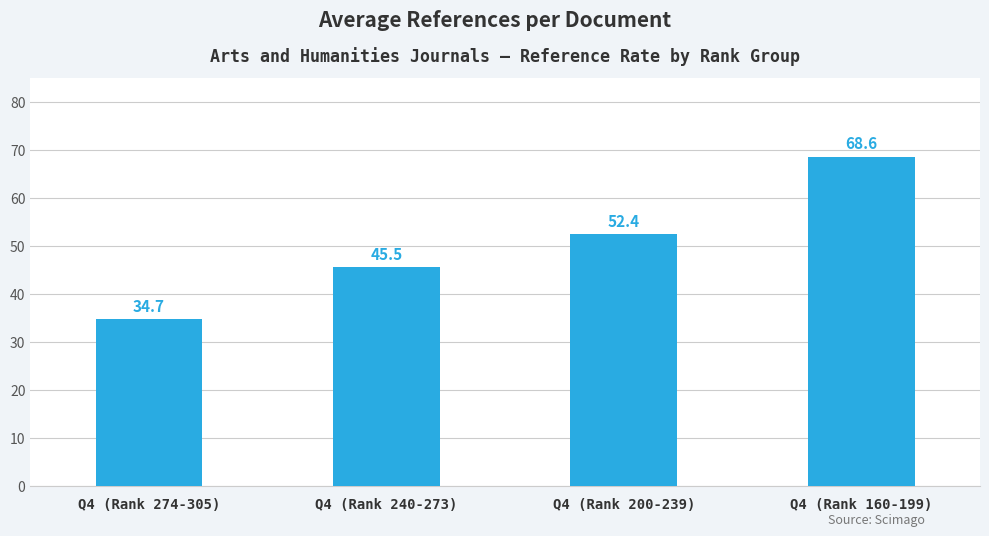

Between Q4 (Rank 160-199) and Q4 (Rank 274-305), which is larger?

Q4 (Rank 160-199)